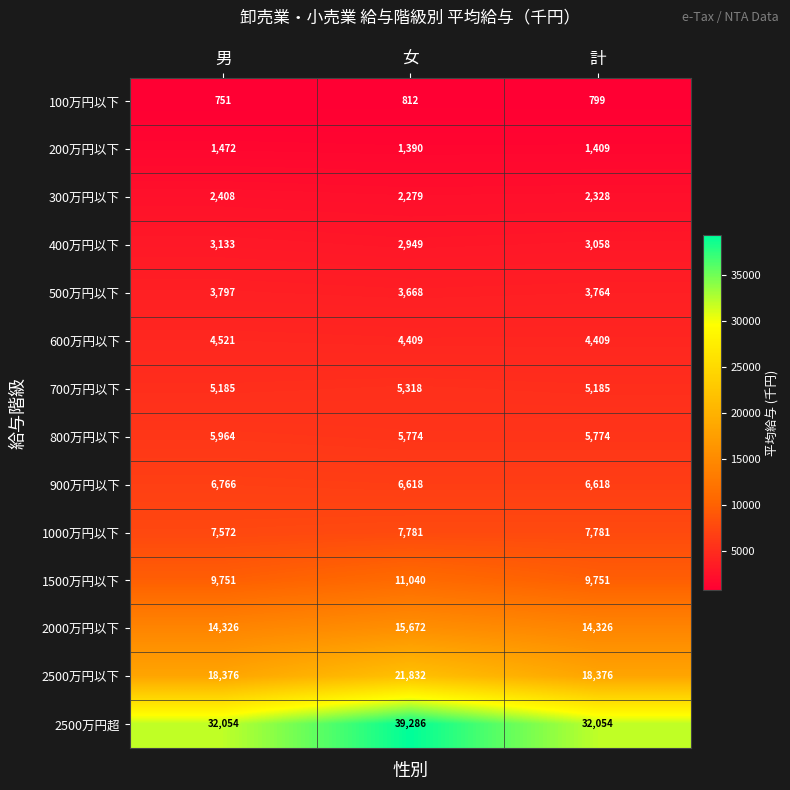

At which category is the sum across all series the highest?

女